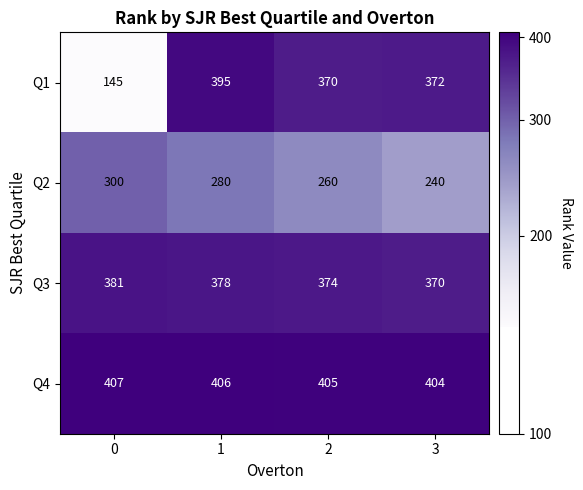

What is the total value across all series at 1?

1459